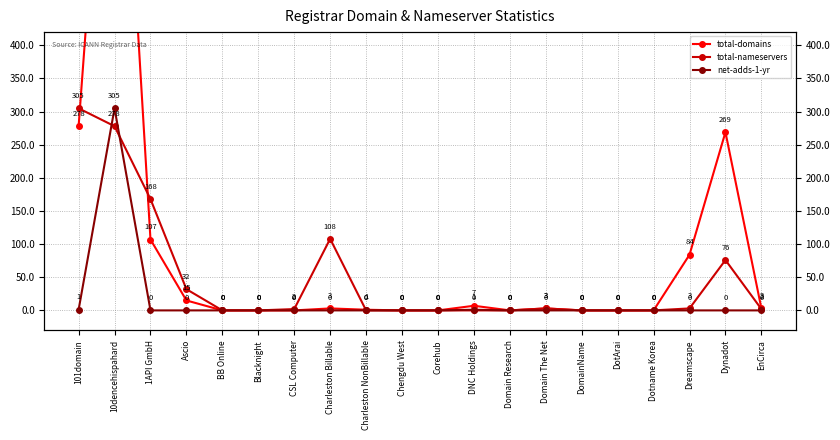

Reading left to right, list all the values displayed in this chart.

total-domains: 101domain=278	10dencehispahard=1011	1API GmbH=107	Ascio=15	BB Online=0	Blacknight=0	CSL Computer=0	Charleston Billable=3	Charleston NonBillable=1	Chengdu West=0	Corehub=0	DNC Holdings=7	Domain Research=0	Domain The Net=3	DomainName=0	DotArai=0	Dotname Korea=0	Dreamscape=84	Dynadot=269	EnCirca=3
total-nameservers: 101domain=305	10dencehispahard=278	1API GmbH=168	Ascio=32	BB Online=0	Blacknight=0	CSL Computer=2	Charleston Billable=108	Charleston NonBillable=0	Chengdu West=0	Corehub=0	DNC Holdings=0	Domain Research=0	Domain The Net=3	DomainName=0	DotArai=0	Dotname Korea=0	Dreamscape=3	Dynadot=76	EnCirca=2
net-adds-1-yr: 101domain=1	10dencehispahard=305	1API GmbH=0	Ascio=0	BB Online=0	Blacknight=0	CSL Computer=0	Charleston Billable=0	Charleston NonBillable=0	Chengdu West=0	Corehub=0	DNC Holdings=1	Domain Research=0	Domain The Net=0	DomainName=0	DotArai=0	Dotname Korea=0	Dreamscape=0	Dynadot=0	EnCirca=0